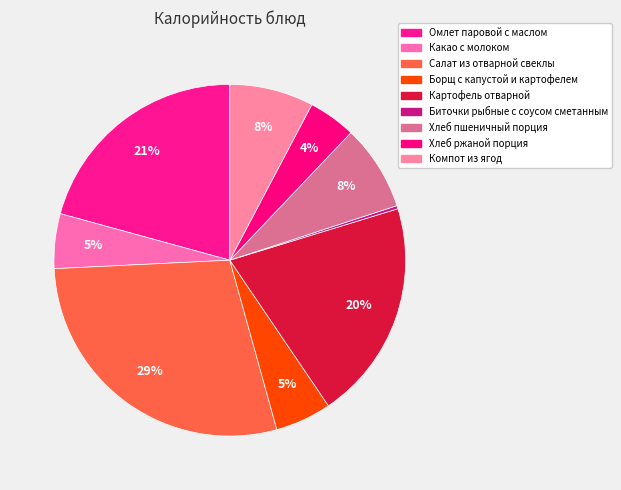

Is it true that Борщ с капустой и картофелем is 1% of the pie?

False